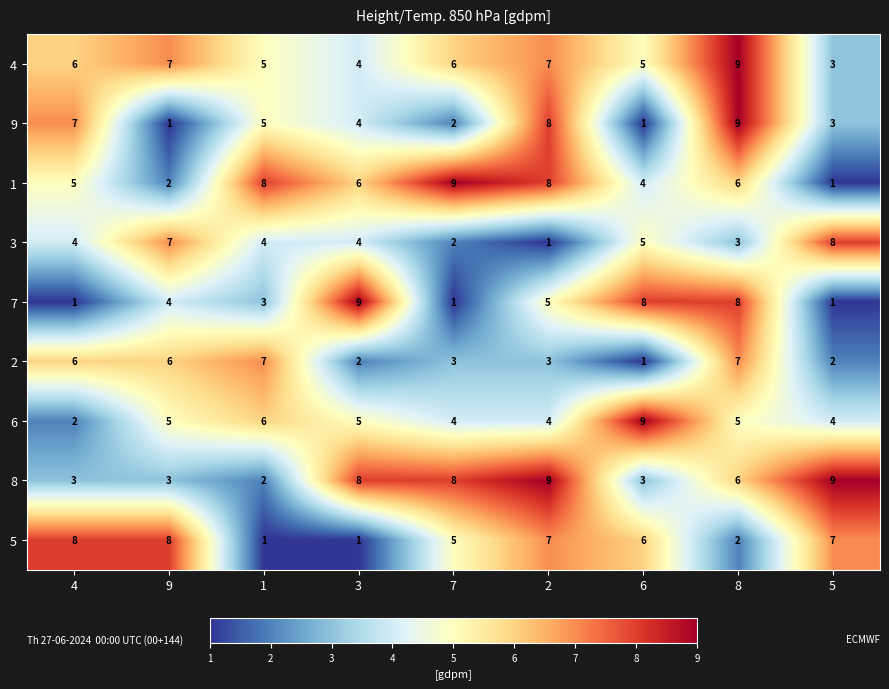

The value of 5 at 5 is 12. True or false?

False